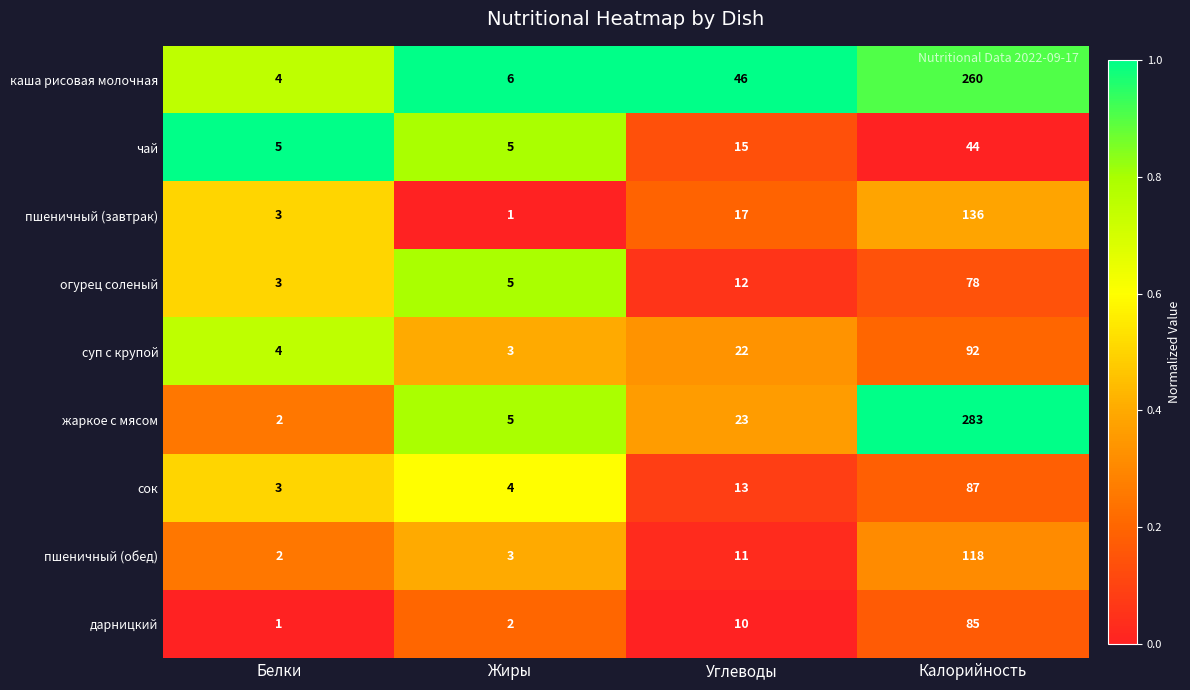

What is the greatest value displayed?

283